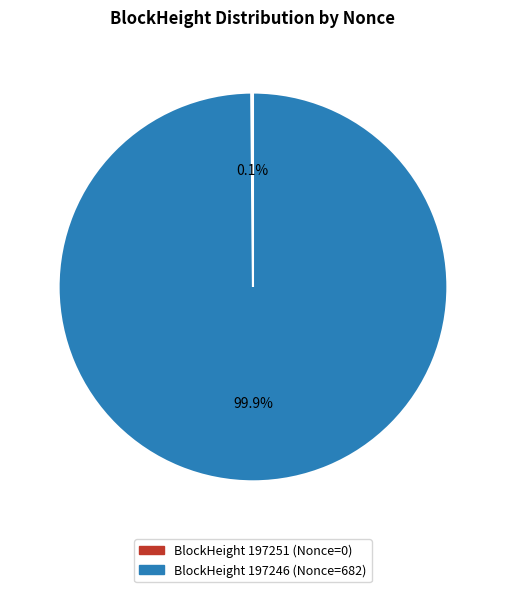

Does BlockHeight 197246 (Nonce=682) represent more than half of the total?

Yes